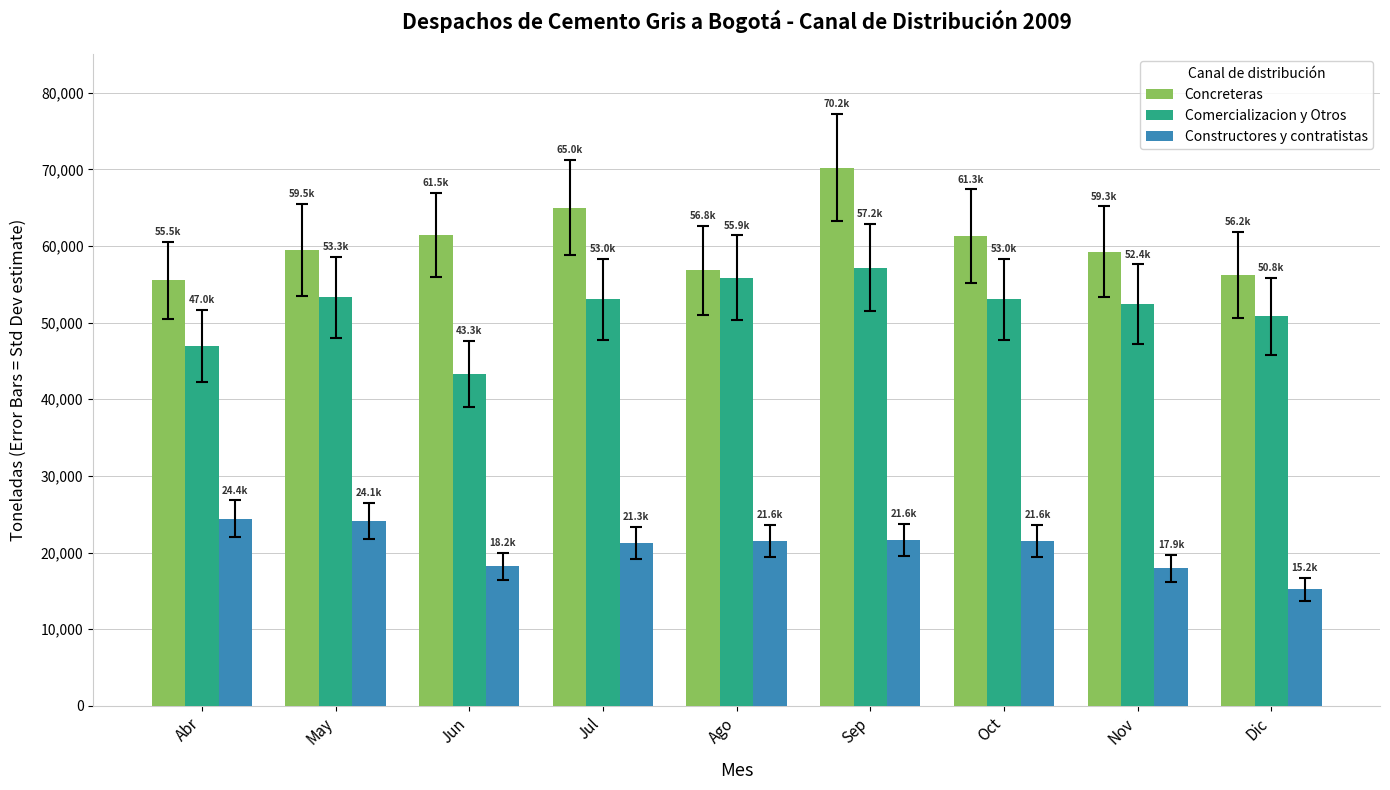

What position from the right is Ago?

5